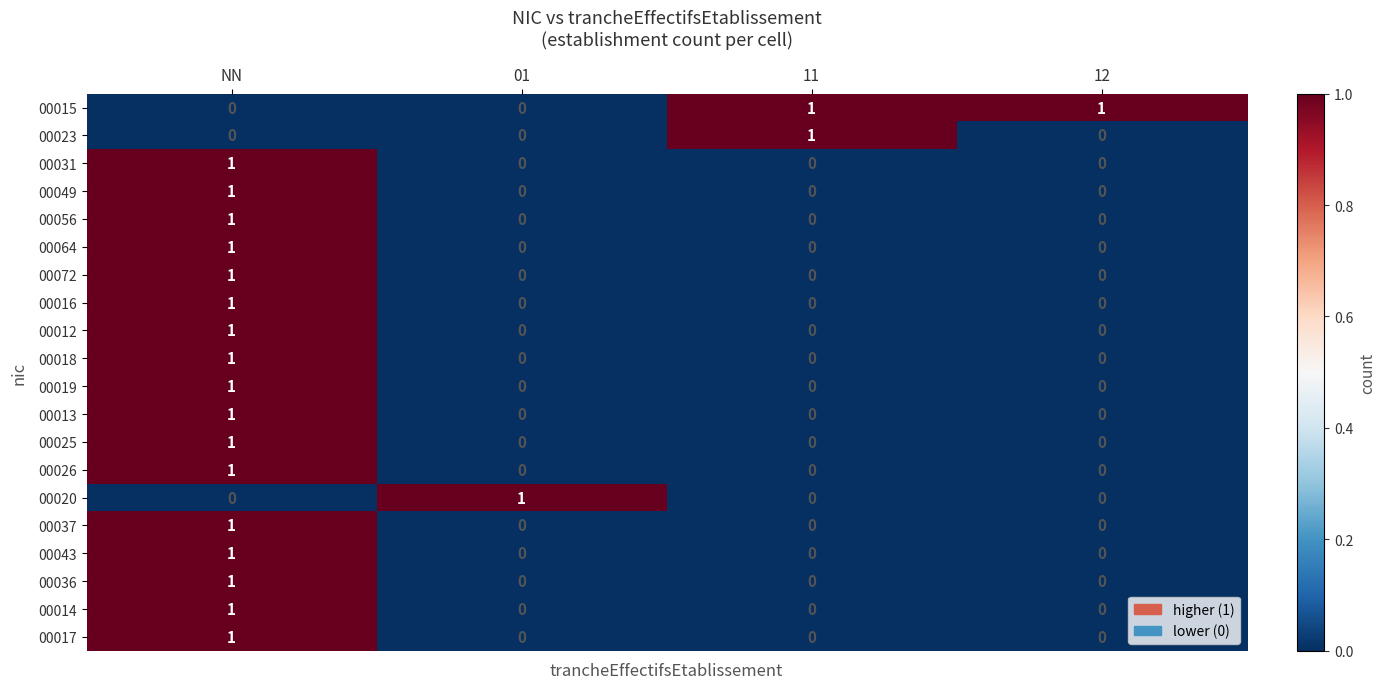

At which category is the sum across all series the highest?

NN